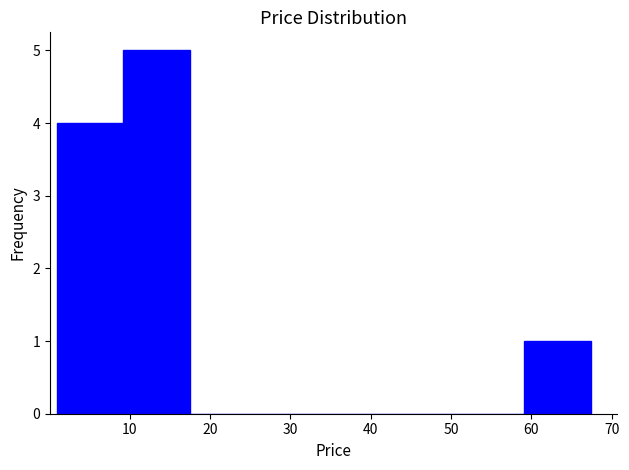

Reading left to right, transcribe this chart: for each bar, give the range it covers on the x-axis and its height. Neither the bar edges nor the heights are printed on the chart, so give them approximately, as read against the axes.

1 to 9: 4
9 to 18: 5
18 to 26: 0
26 to 34: 0
34 to 42: 0
42 to 51: 0
51 to 59: 0
59 to 67: 1